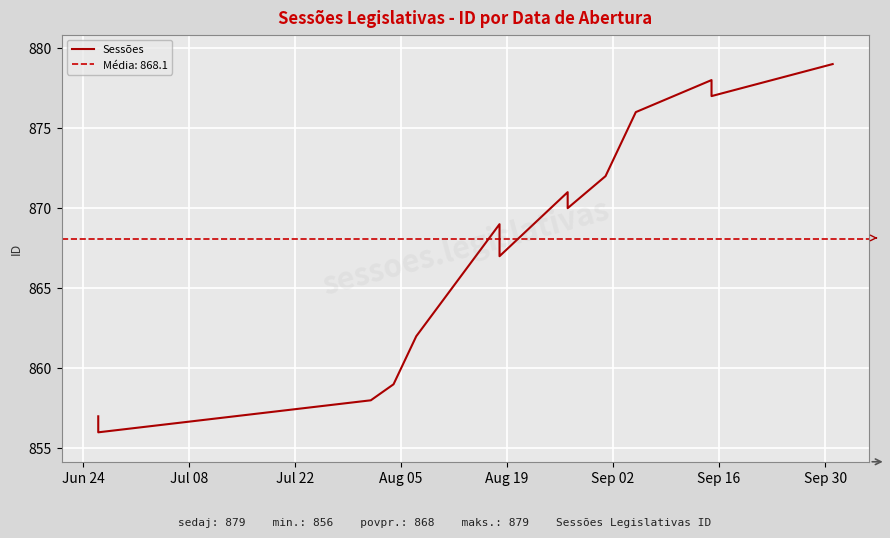

Is it true that the value at 10 is 1215?

False